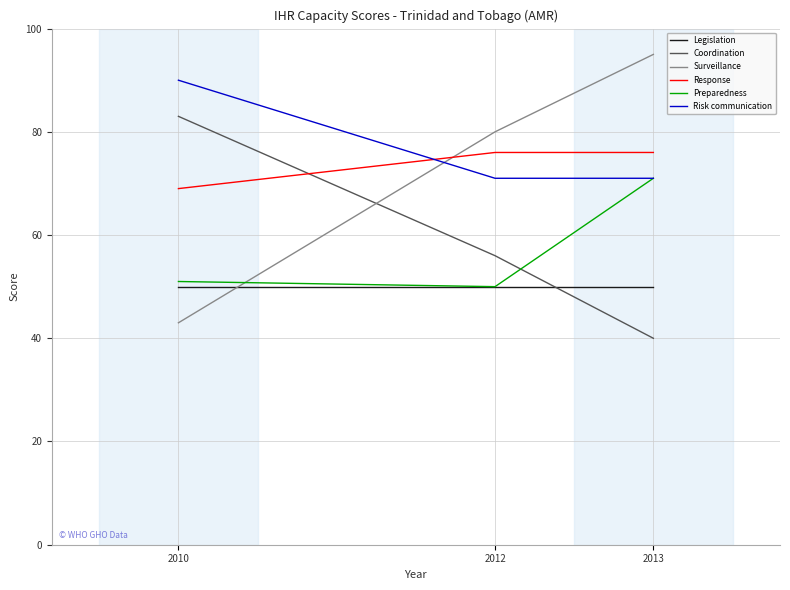

What is the maximum value shown in the chart?

95